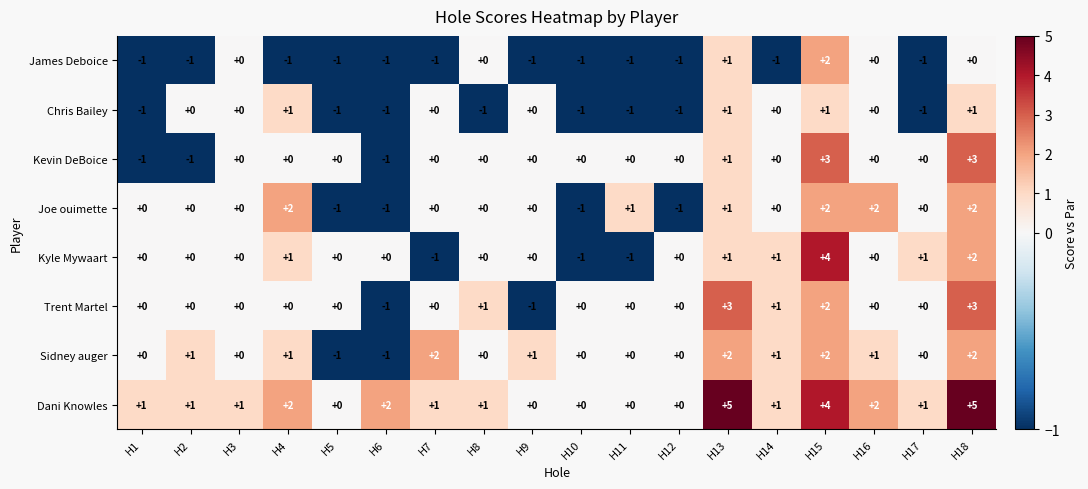

What is the maximum value shown in the chart?

5